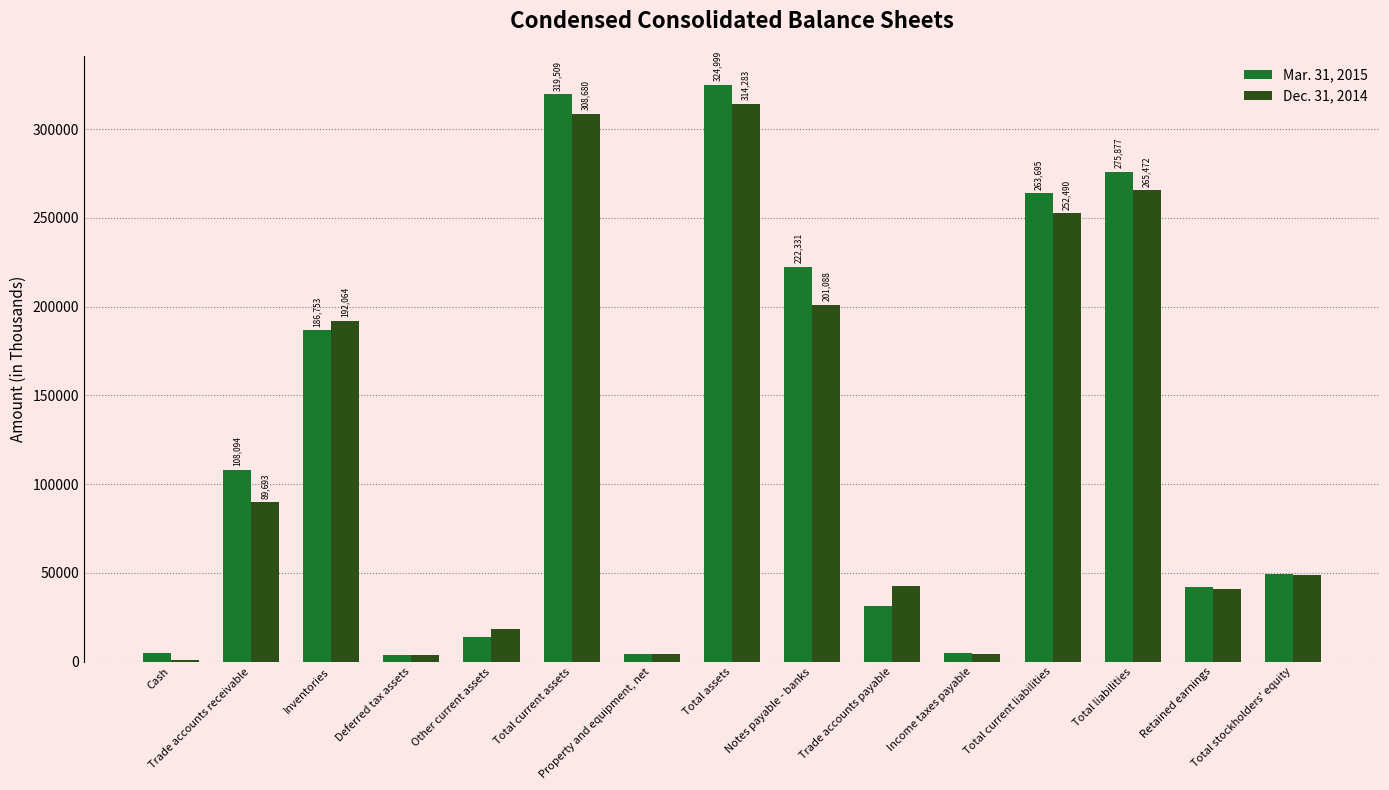

What is the label of the 15th bar from the right?

Cash